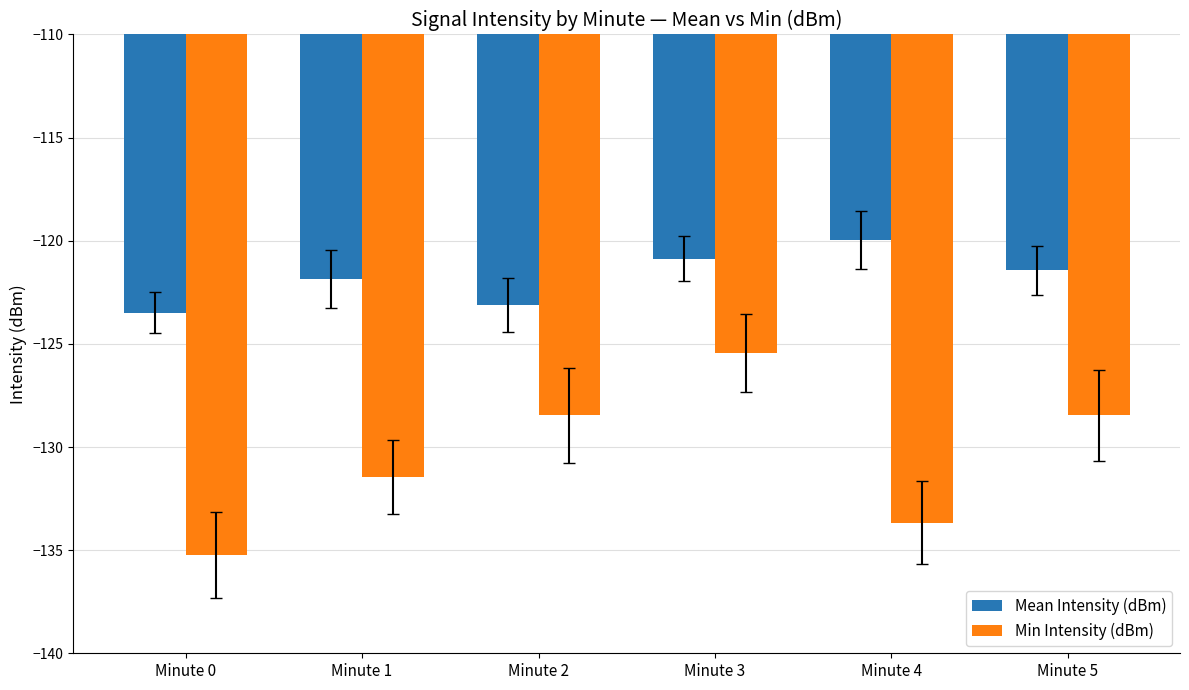

The Mean Intensity (dBm) series shows -174.0 at Minute 1. True or false?

False